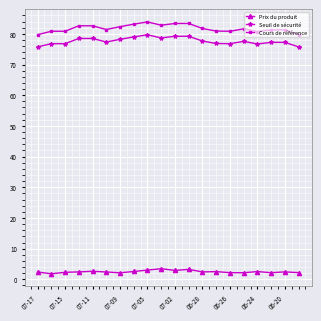

What is the value of the Cours de référence point at the 7th from the left?

82.3